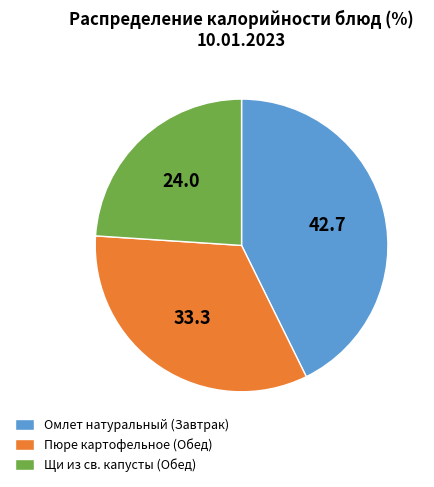

How many slices are in this pie chart?

3